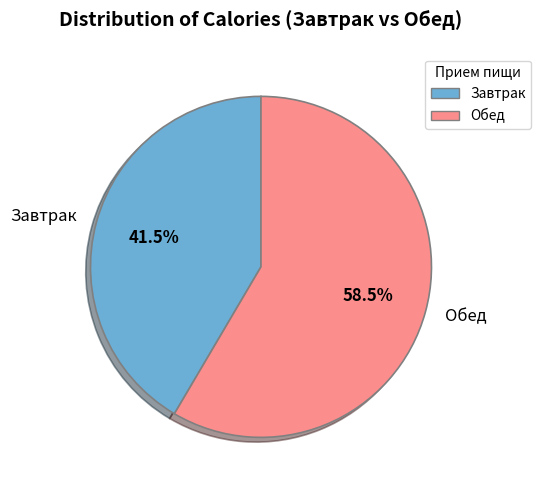

Between Завтрак and Обед, which is larger?

Обед